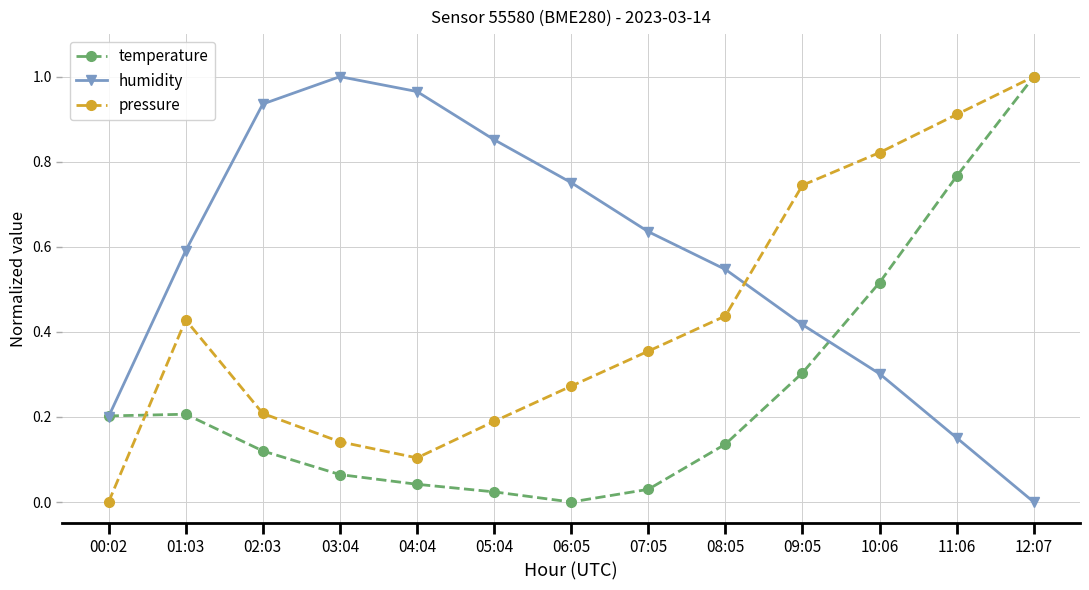

What is the label of the 5th point from the right?

08:05